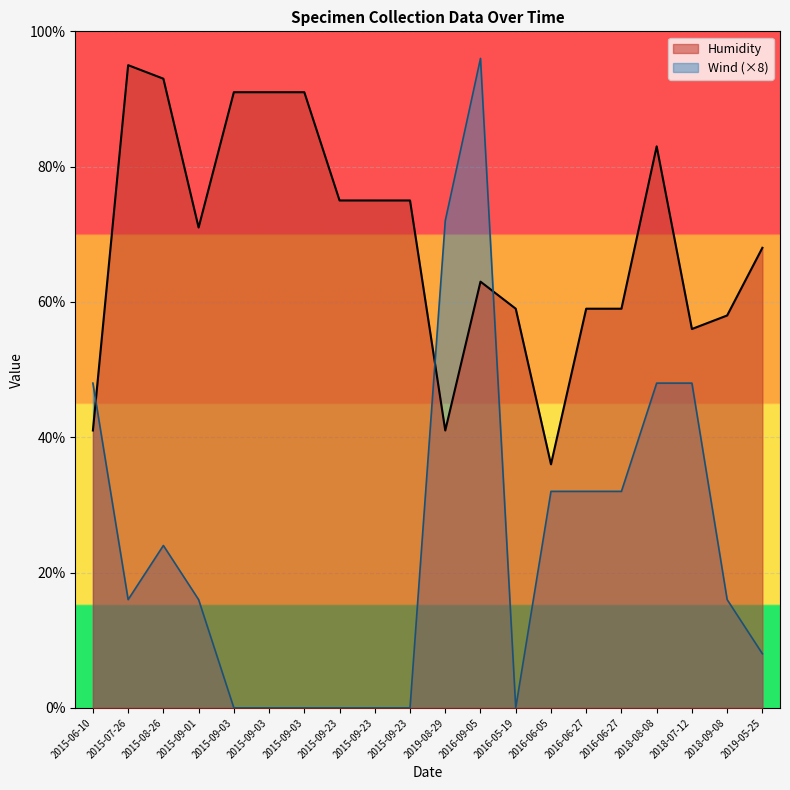

At which category does Wind reach its first local peak?

2015-08-26